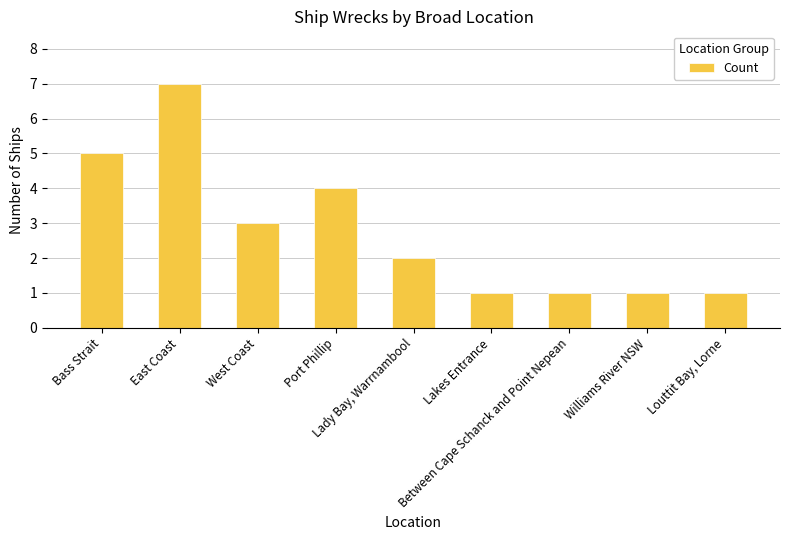

What is the ratio of the value at Bass Strait to the value at West Coast?

1.7